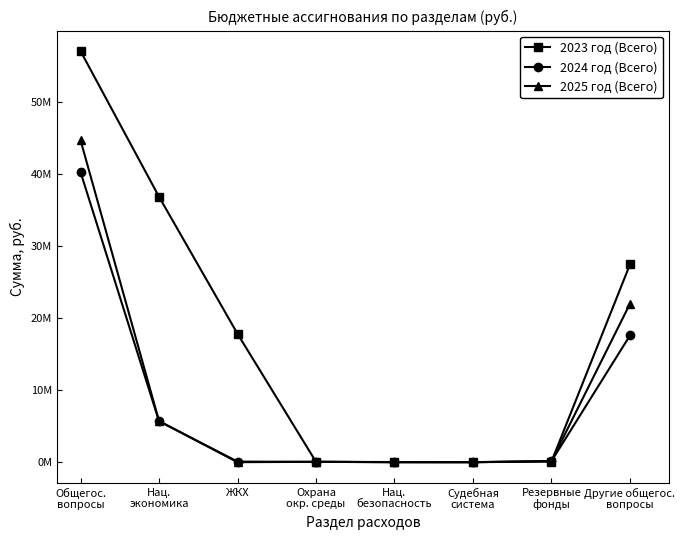

What are all the series names shown in the legend?

2023 год (Всего), 2024 год (Всего), 2025 год (Всего)